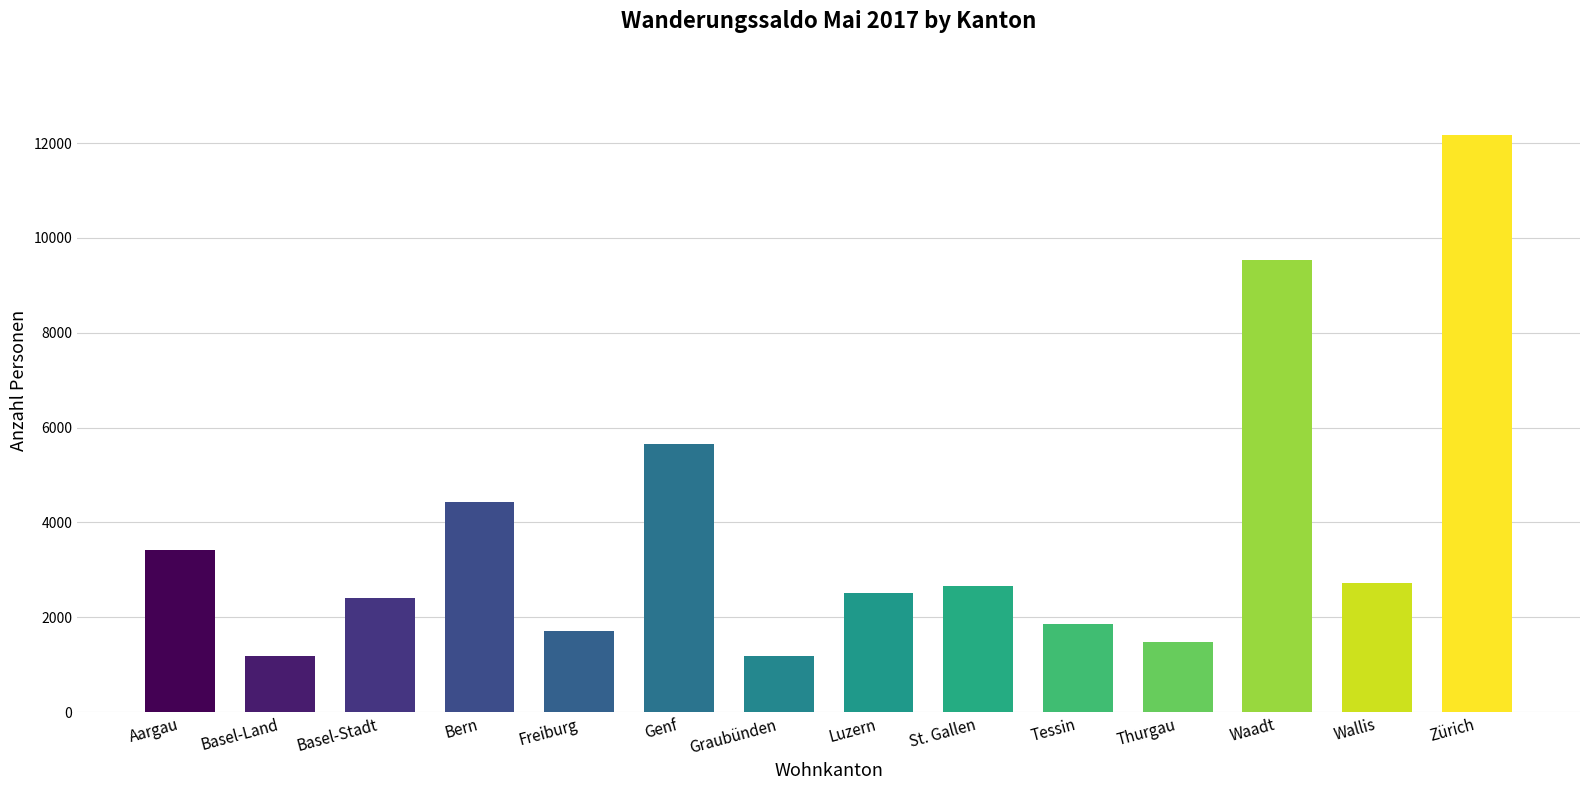

Count the number of data series in this chart.

1